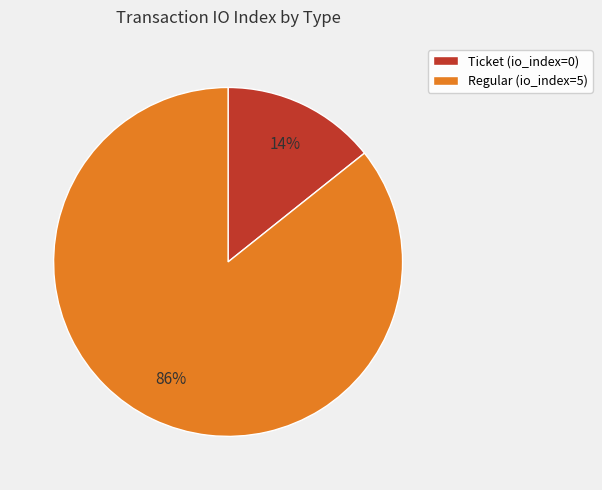

To the nearest percent, what is the average slice percentage?

50%